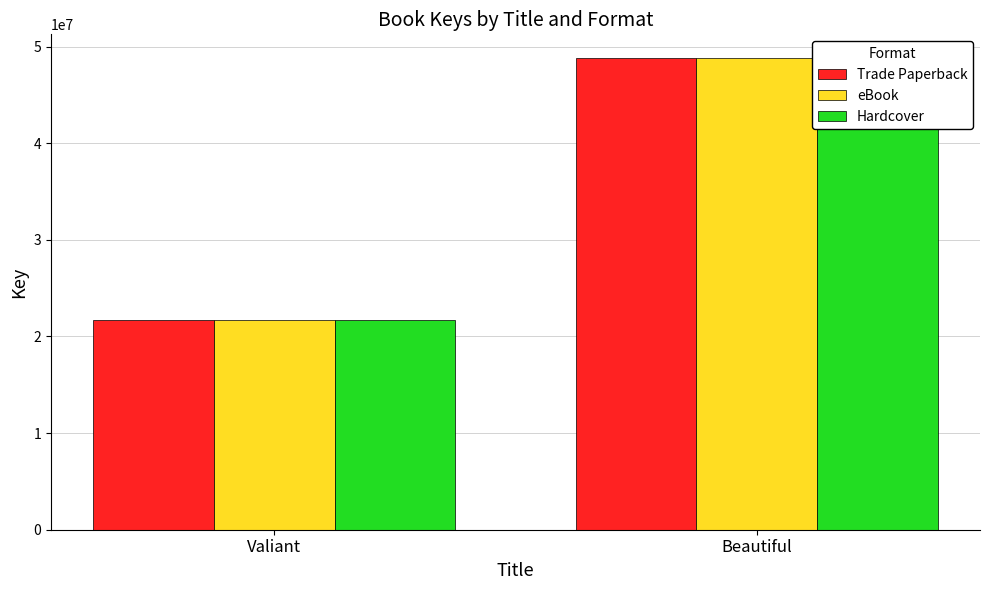

What is the difference between the Trade Paperback values at Beautiful and Valiant?

27102455